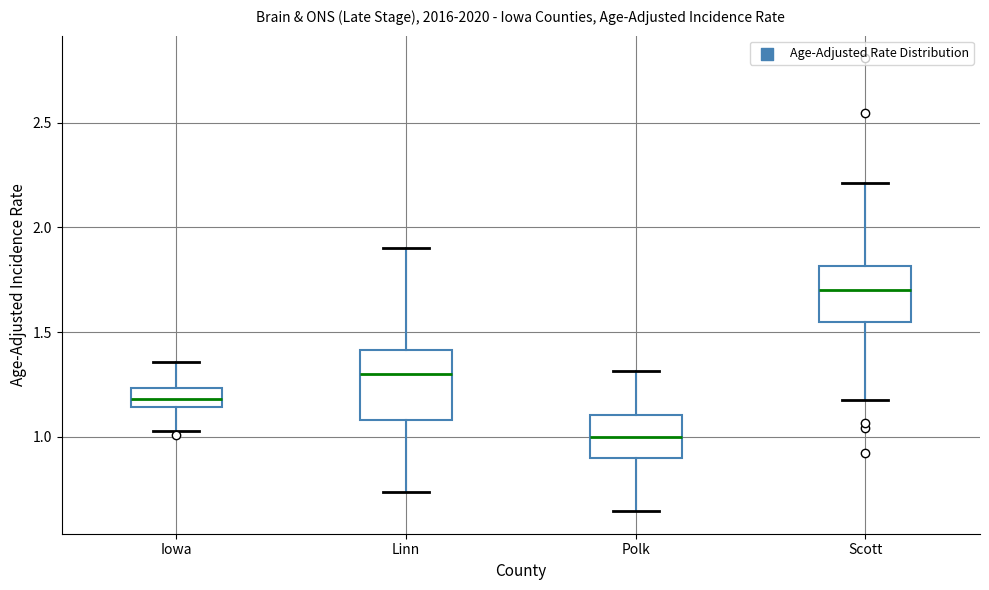

Reading left to right, read every box against the y-axis: the position of its median line, the range the box covers, and the ends of its whiskers. The values are not printed on the chart, so give them approximately, as read against the axis.

Iowa: median 1.20, box 1.15 to 1.25, whiskers 1.05 to 1.35
Linn: median 1.30, box 1.10 to 1.40, whiskers 0.75 to 1.90
Polk: median 1.00, box 0.90 to 1.10, whiskers 0.65 to 1.30
Scott: median 1.70, box 1.55 to 1.80, whiskers 1.15 to 2.20